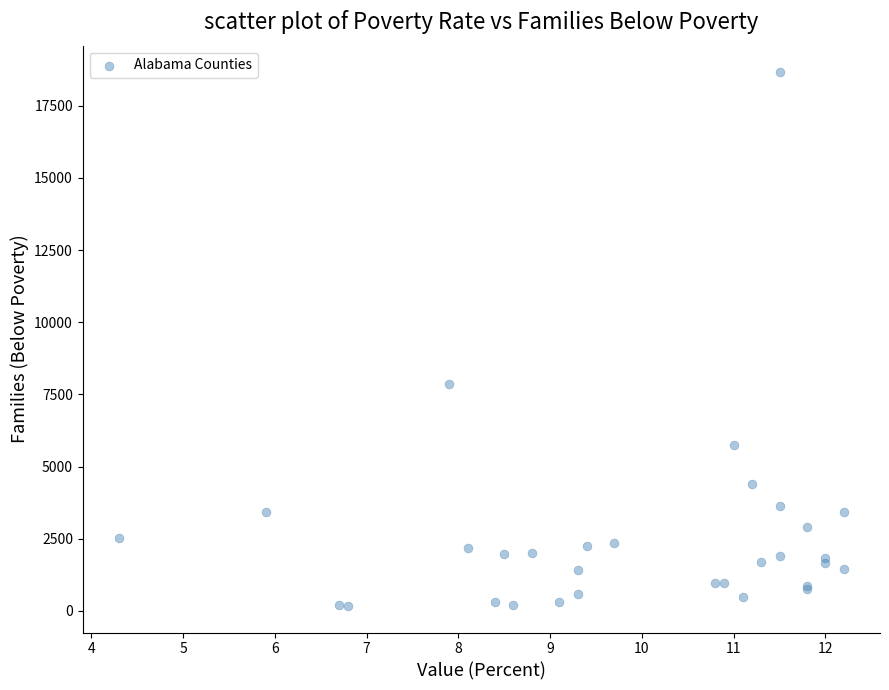

What Y value in the scatter plot is closest to 9418?

7854